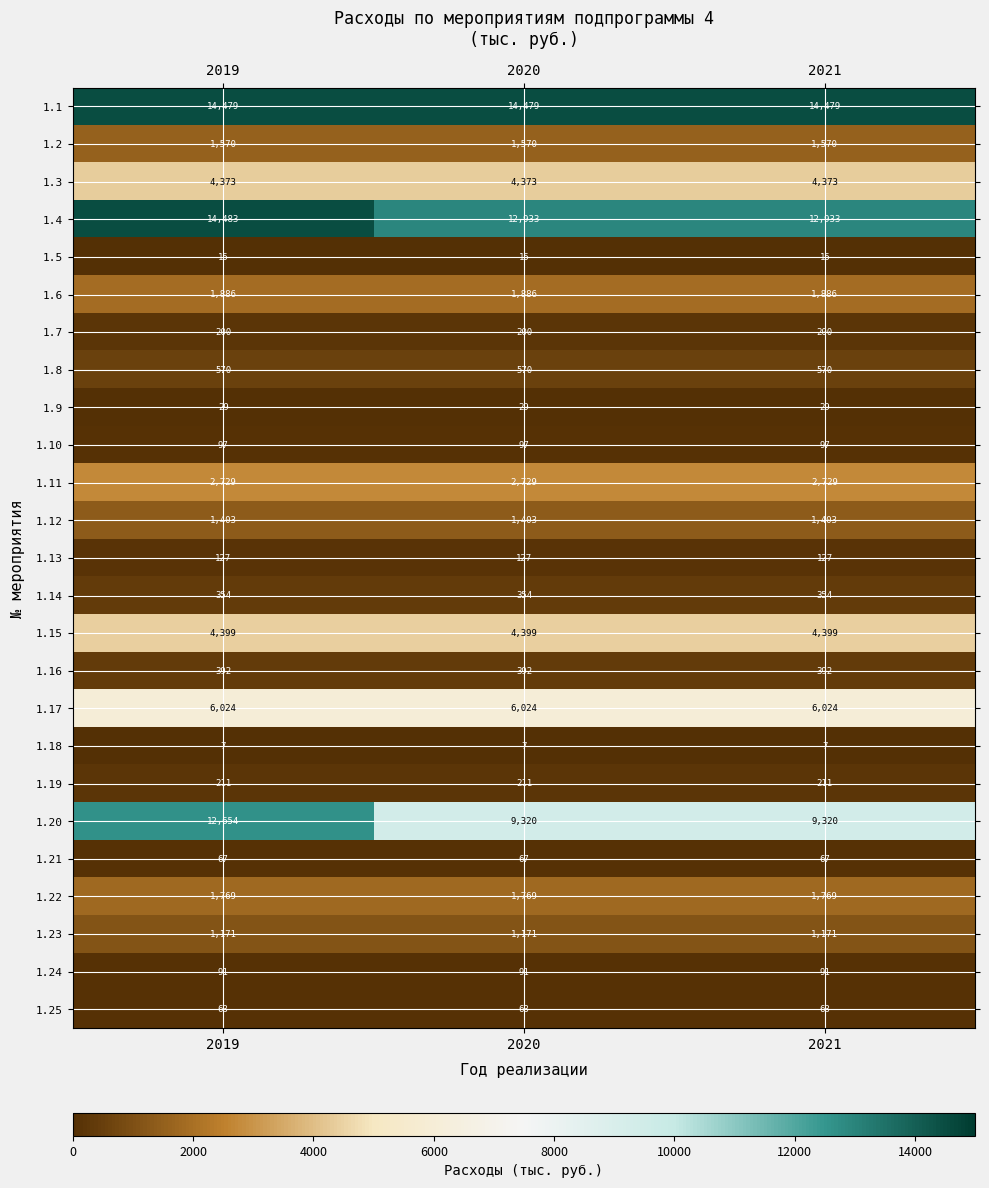

Is the value of 1.10 at 2019 greater than the value of 1.20 at 2019?

No